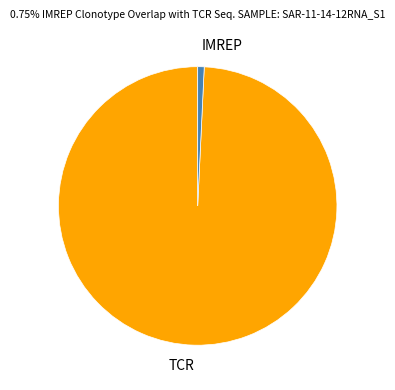

Combined, do IMREP and TCR account for over 50%?

Yes